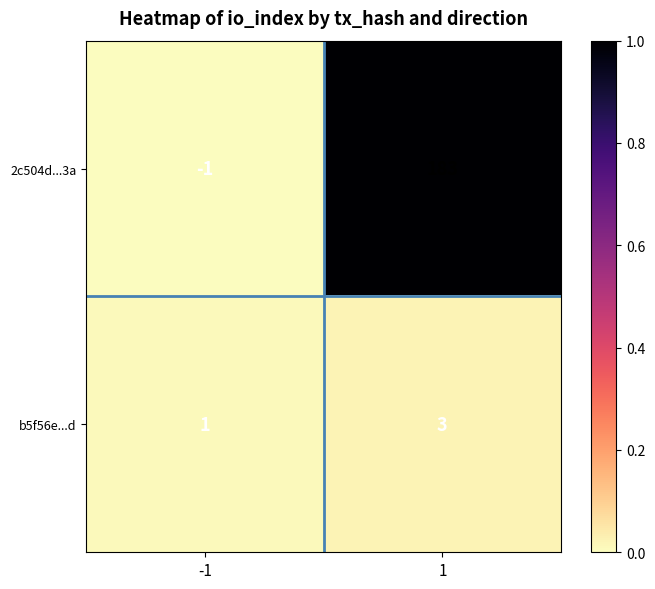

True or false: 2c504d...3a has a value of 306 at 1.

False